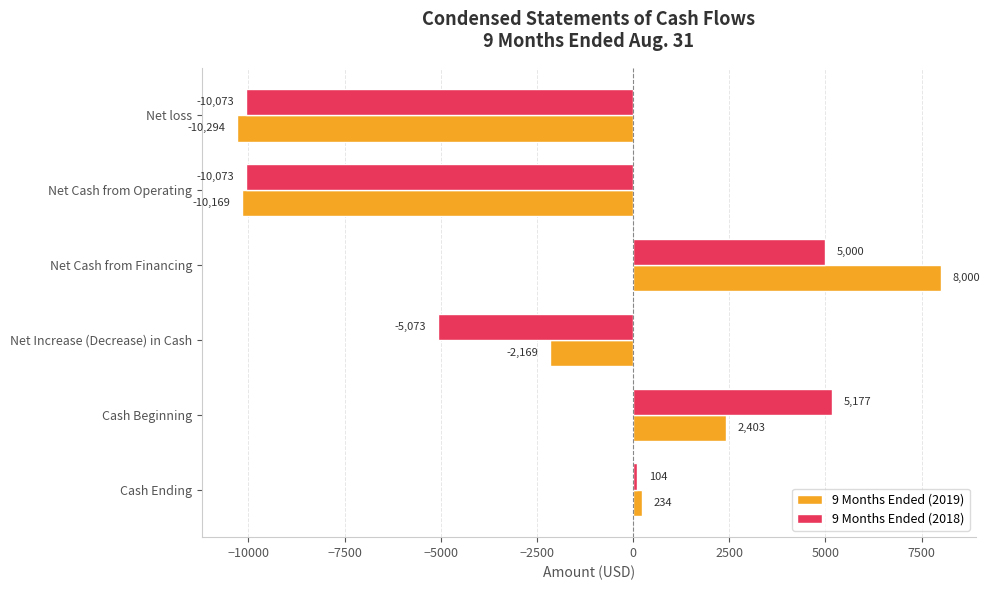

At which label is 9 Months Ended (2018) closest to -2448?

Cash Ending